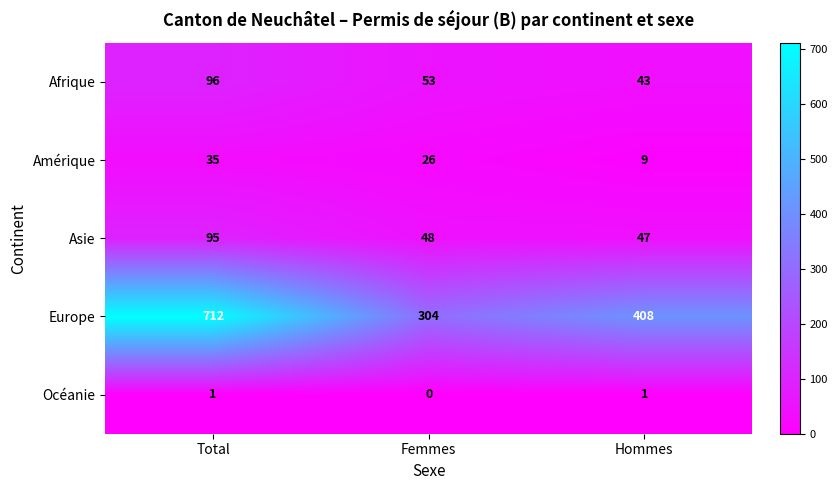

What is the difference between the highest and lowest values at Total?

711